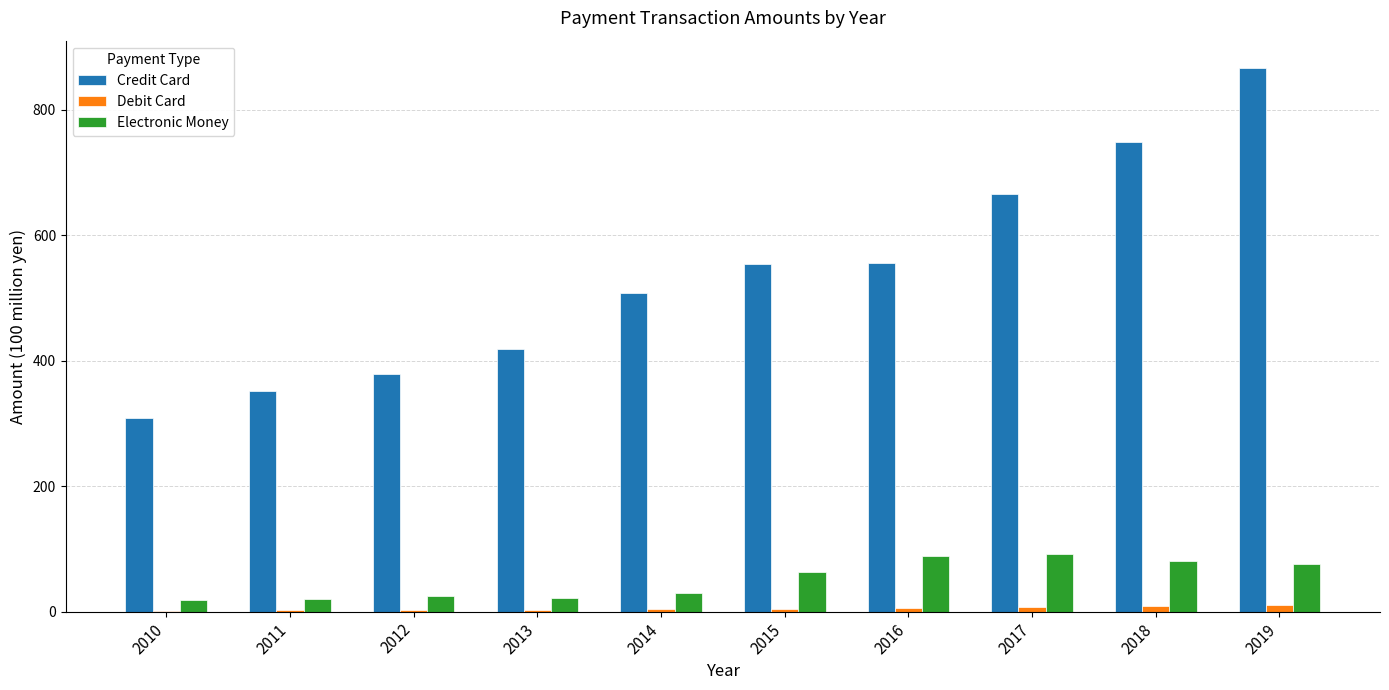

True or false: Credit Card has a value of 189.2 at 2013.

False